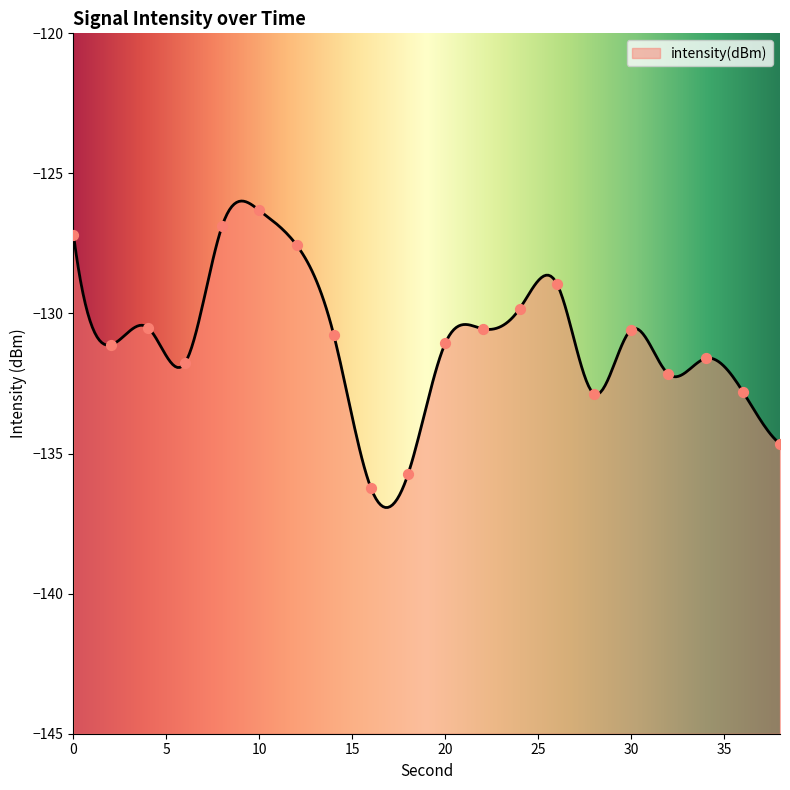

What is the change in value from 2 to 16?

-5.1